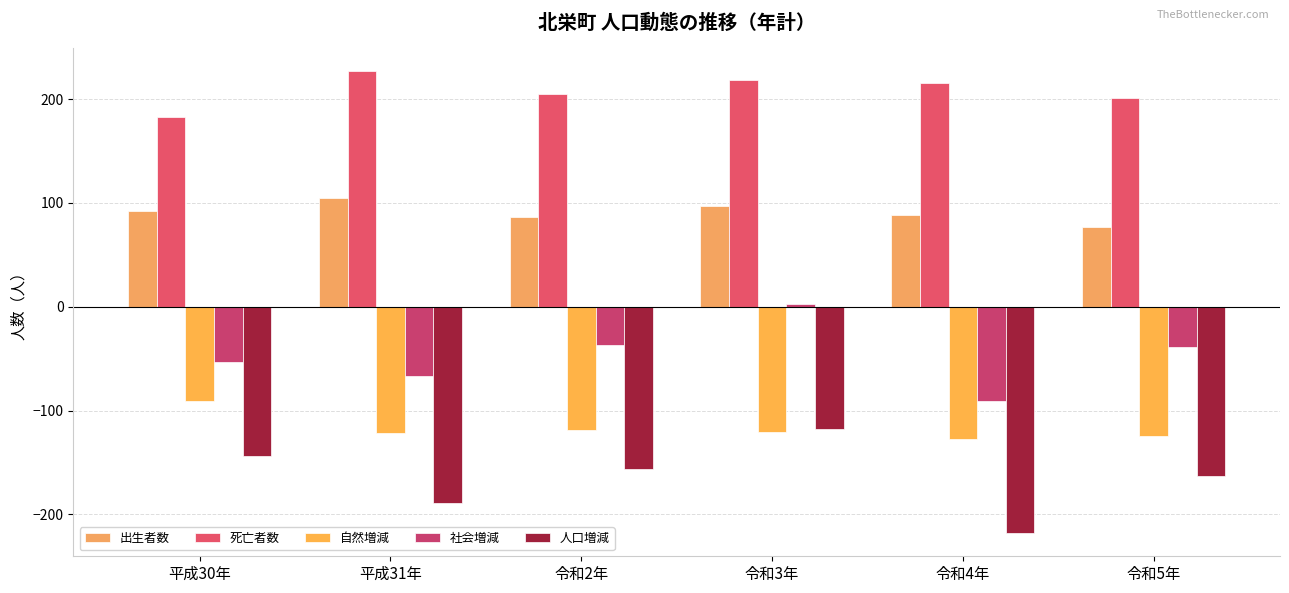

How many categories are shown in the chart?

6